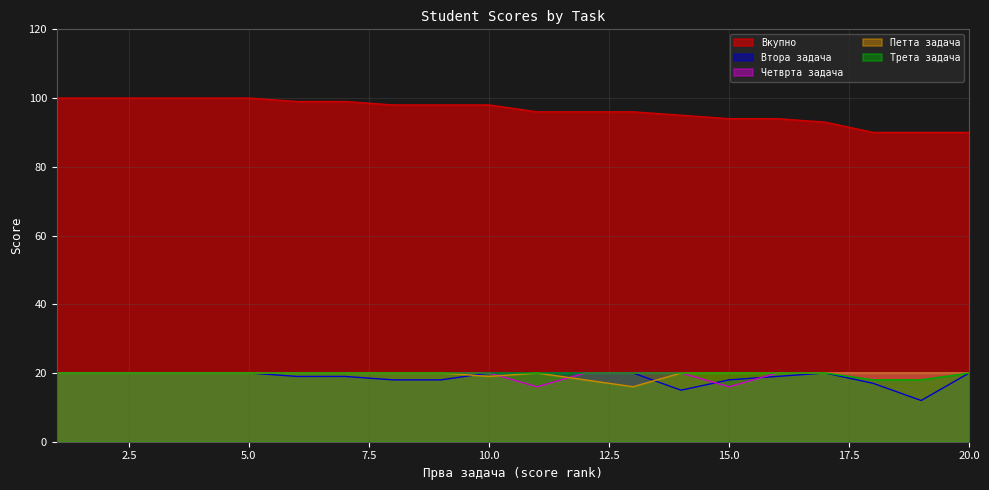

True or false: Вкупно has more than 2 interior local peaks.

False